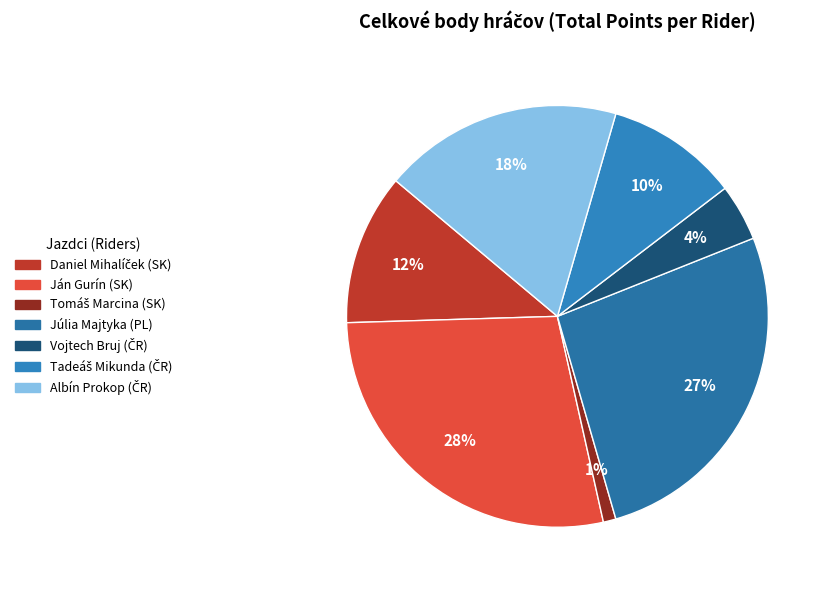

Is there any slice that represents more than half of the pie?

No